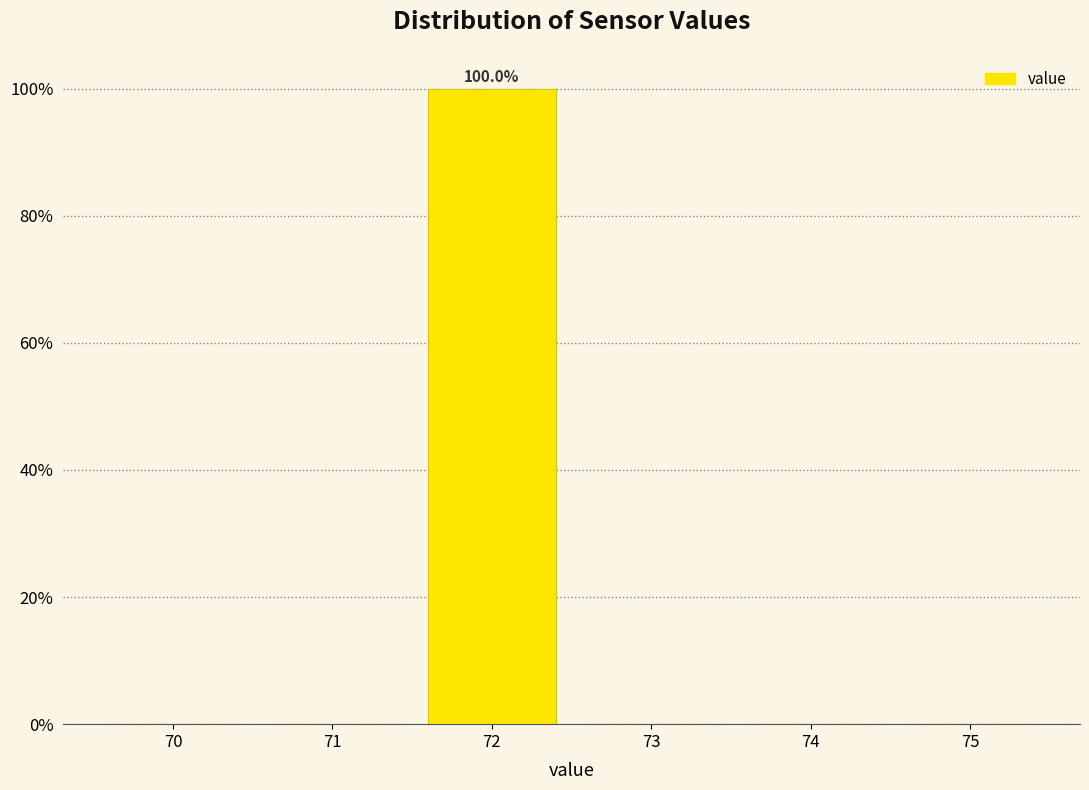

Which range on the x-axis has the tallest bar?

71.5 to 72.5